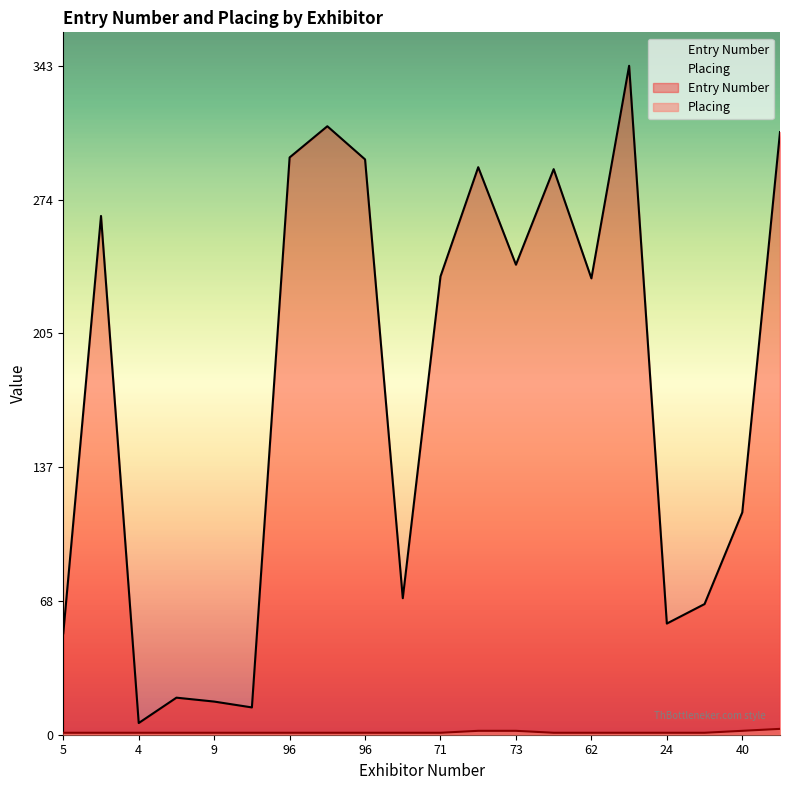

List the series in order of their overall mean, highest first.

Entry Number, Placing